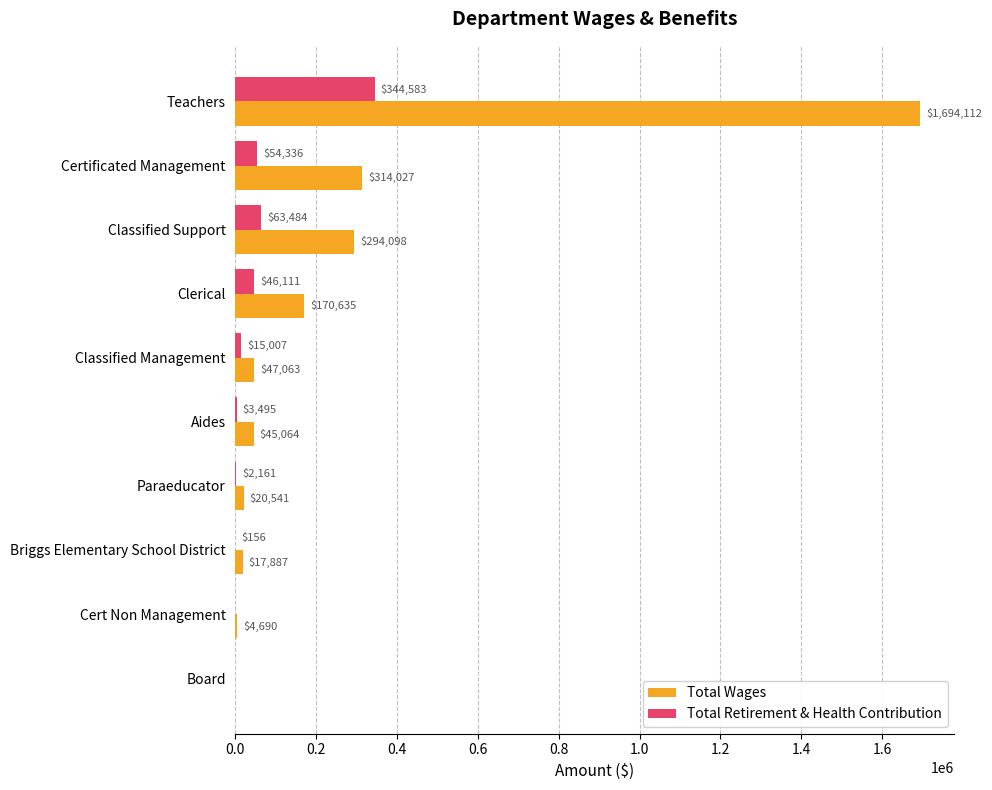

What are all the series names shown in the legend?

Total Wages, Total Retirement & Health Contribution